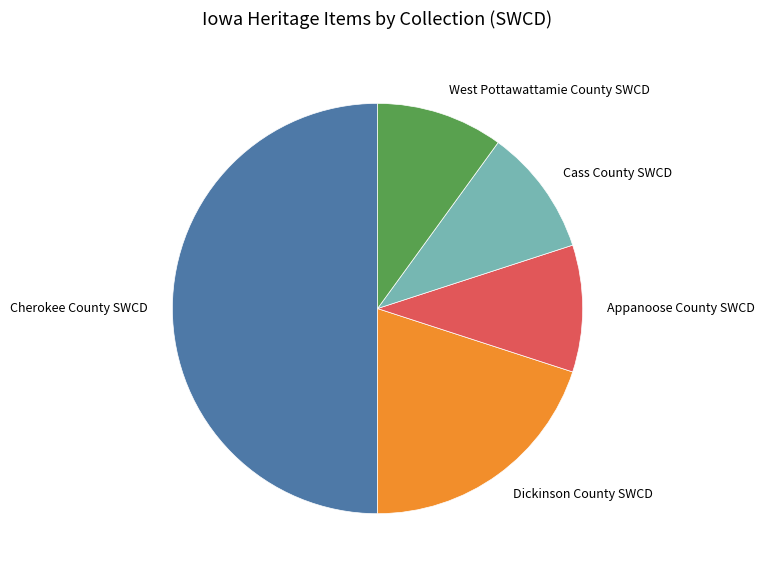

Is Appanoose County SWCD the majority of the pie?

No